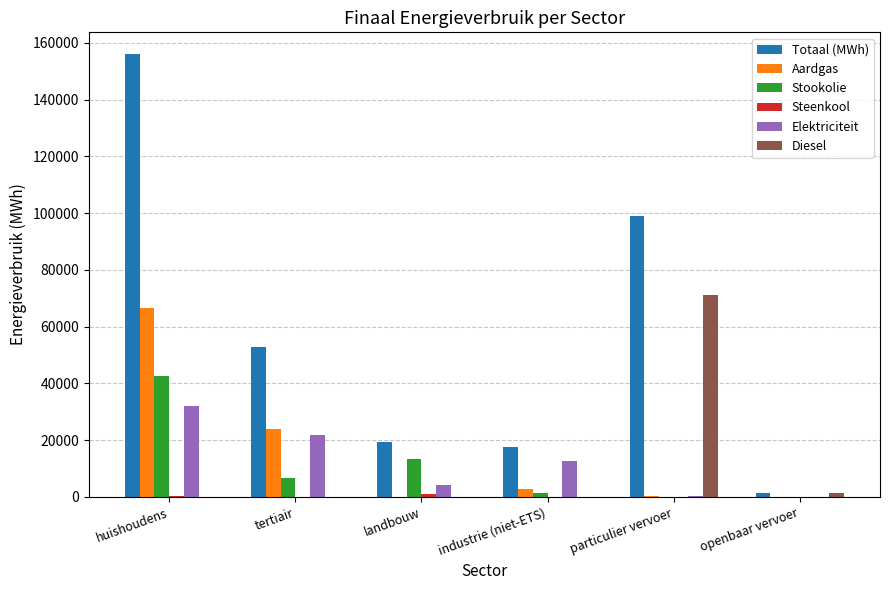

What is the sum of all Aardgas values?

93718.6